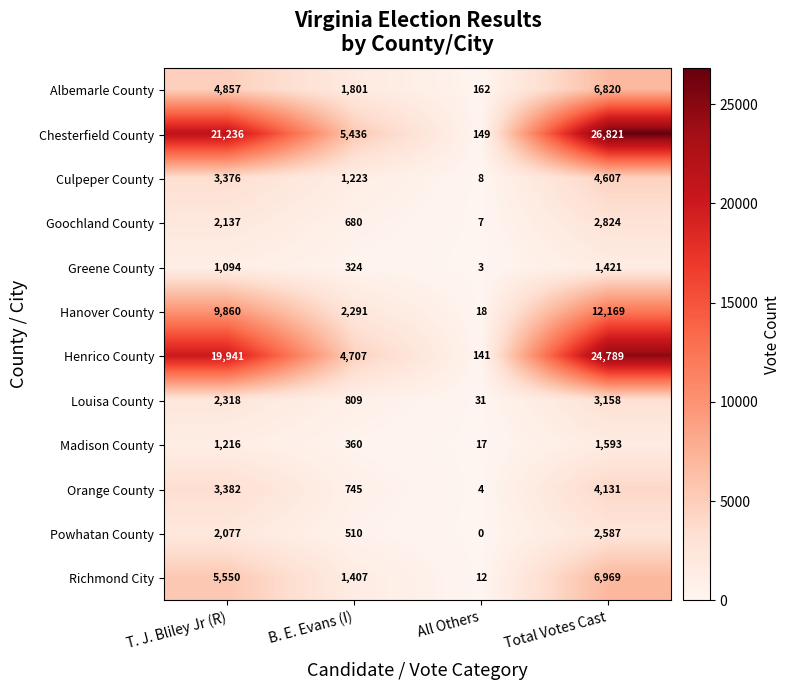

At B. E. Evans (I), list the series in order from smallest to largest.

Greene County, Madison County, Powhatan County, Goochland County, Orange County, Louisa County, Culpeper County, Richmond City, Albemarle County, Hanover County, Henrico County, Chesterfield County